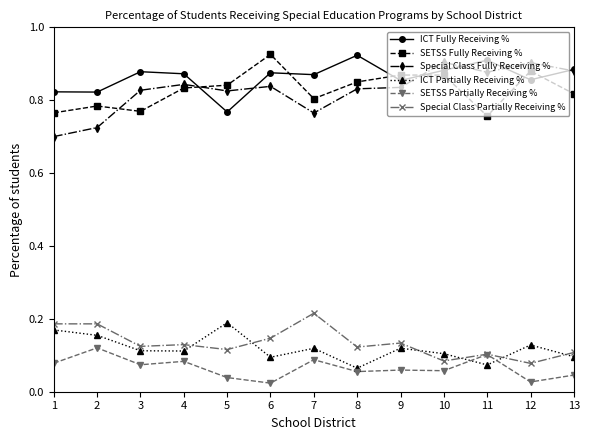

Is it true that Special Class Partially Receiving % equals 0.2 at 6?

False